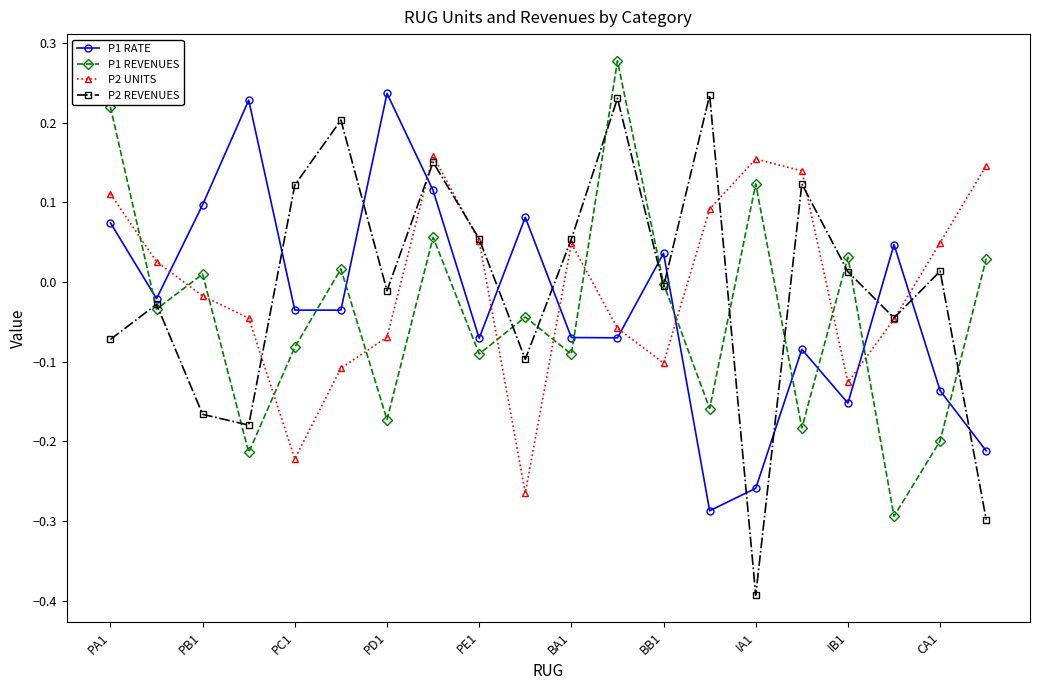

True or false: P2 REVENUES and P1 REVENUES intersect in this chart.

True